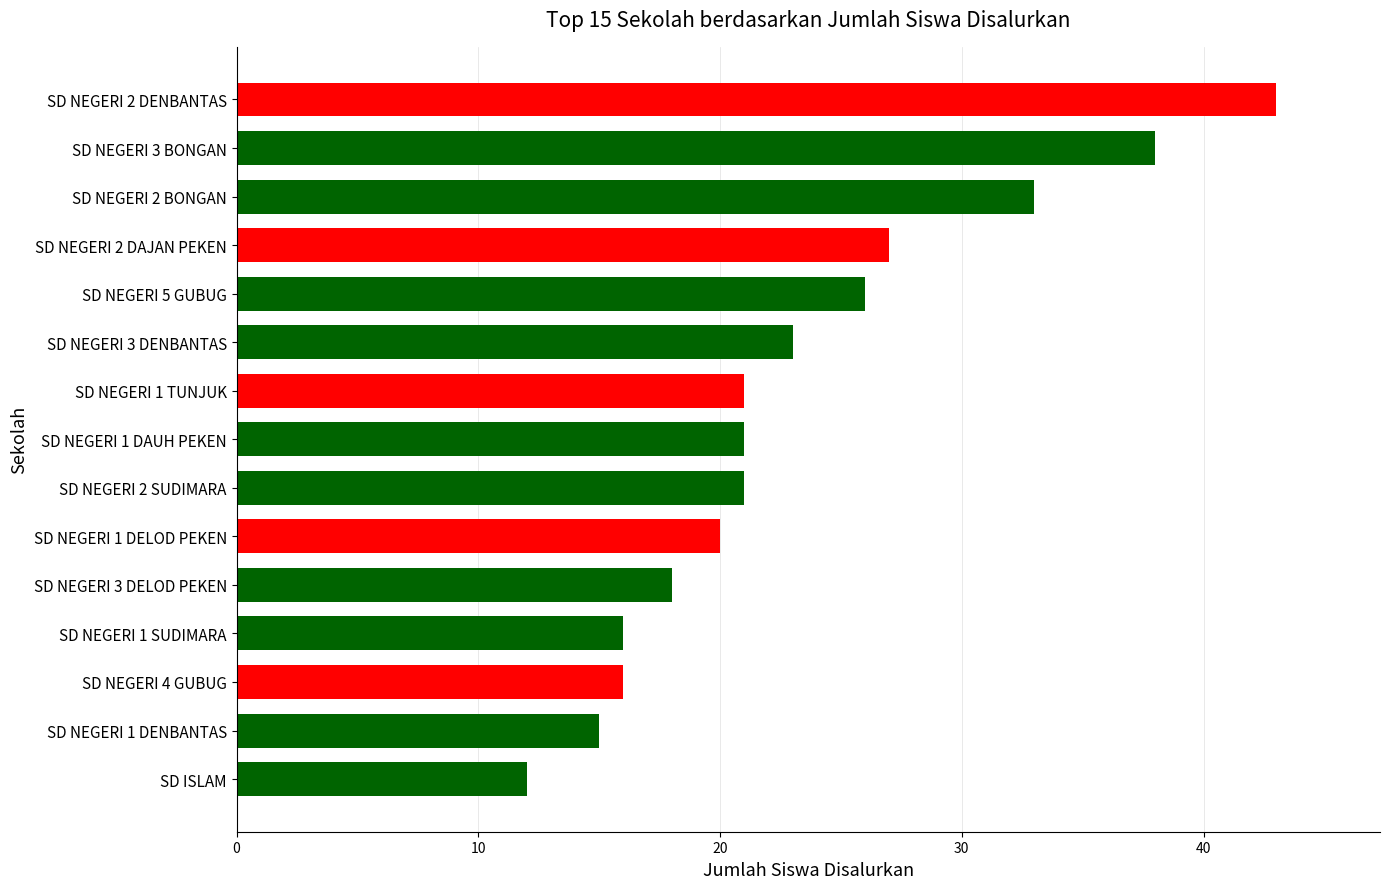

Reading bottom to top, extract all data points from this chart.

SD ISLAM=12	SD NEGERI 1 DENBANTAS=15	SD NEGERI 4 GUBUG=16	SD NEGERI 1 SUDIMARA=16	SD NEGERI 3 DELOD PEKEN=18	SD NEGERI 1 DELOD PEKEN=20	SD NEGERI 2 SUDIMARA=21	SD NEGERI 1 DAUH PEKEN=21	SD NEGERI 1 TUNJUK=21	SD NEGERI 3 DENBANTAS=23	SD NEGERI 5 GUBUG=26	SD NEGERI 2 DAJAN PEKEN=27	SD NEGERI 2 BONGAN=33	SD NEGERI 3 BONGAN=38	SD NEGERI 2 DENBANTAS=43